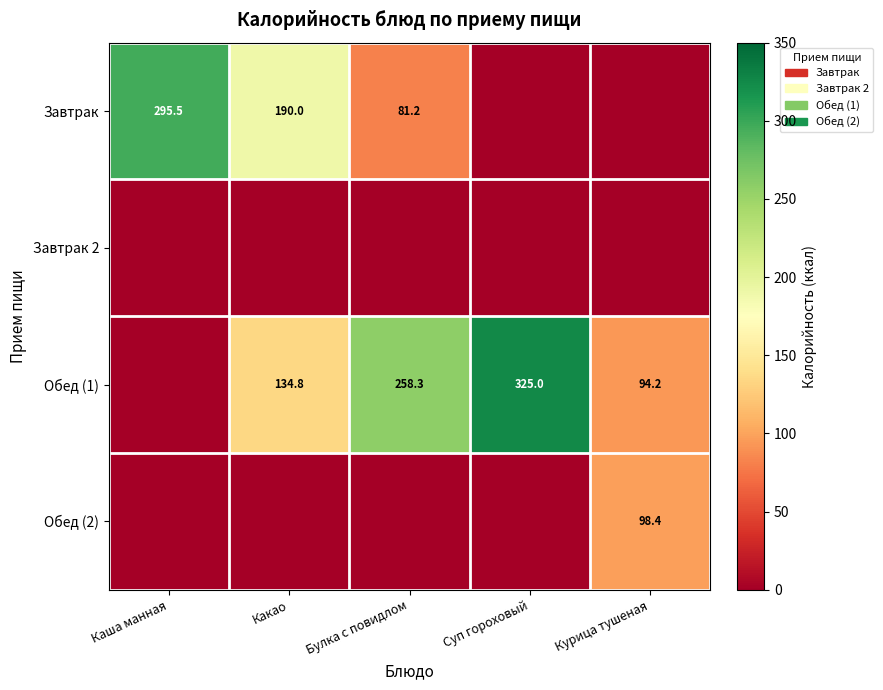

True or false: Обед (1) has a value of 94.2 at Курица тушеная.

True